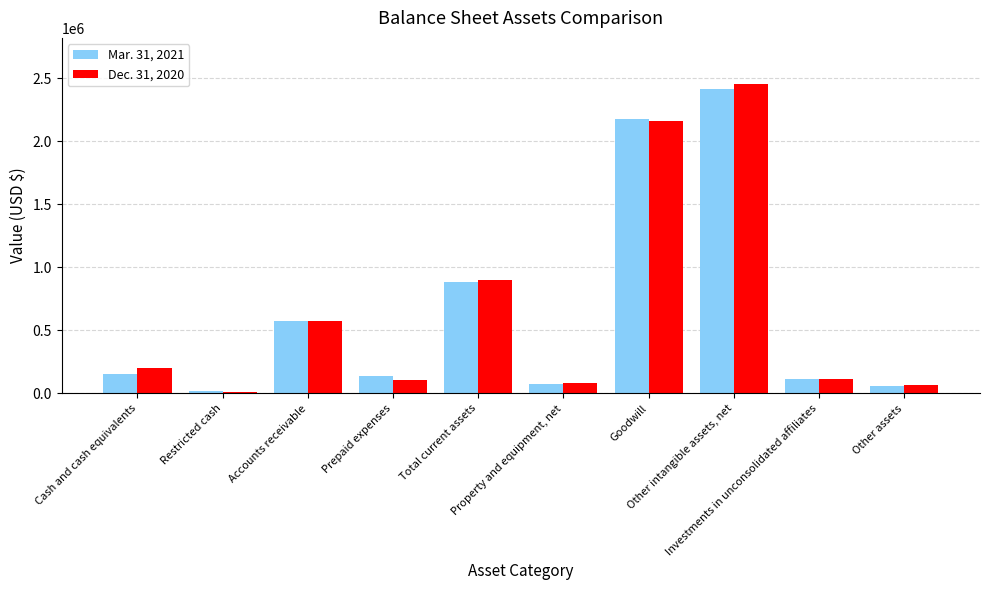

Between Accounts receivable and Goodwill, which series saw the biggest shift?

Mar. 31, 2021